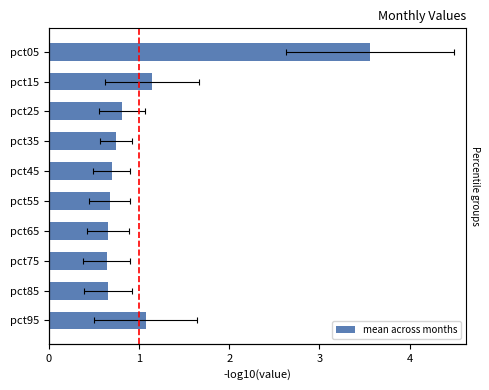

What is the difference between the maximum and minimum values?

2.9